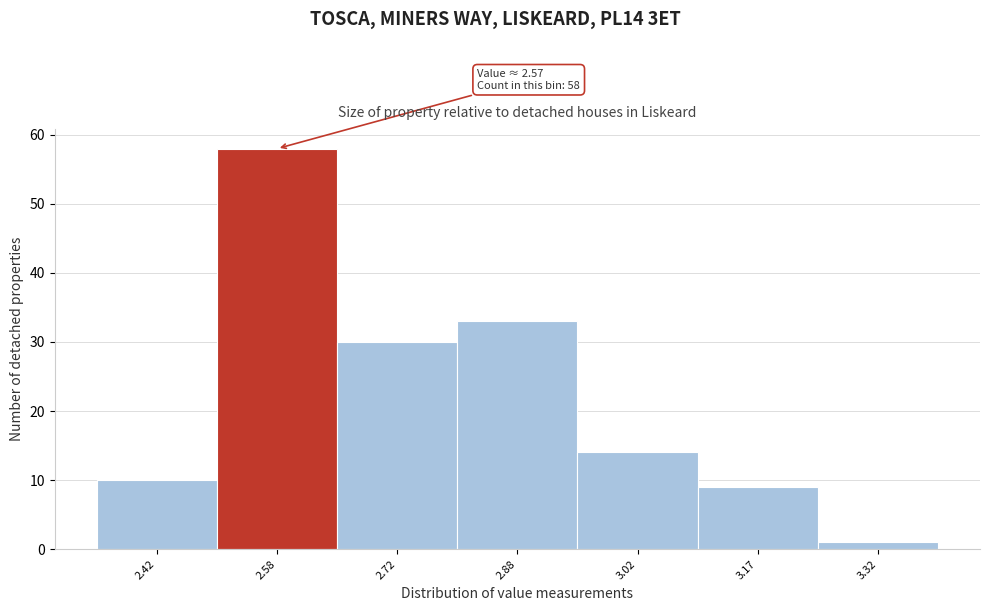

Over which range of the x-axis is the bar tallest?

2.50 to 2.65